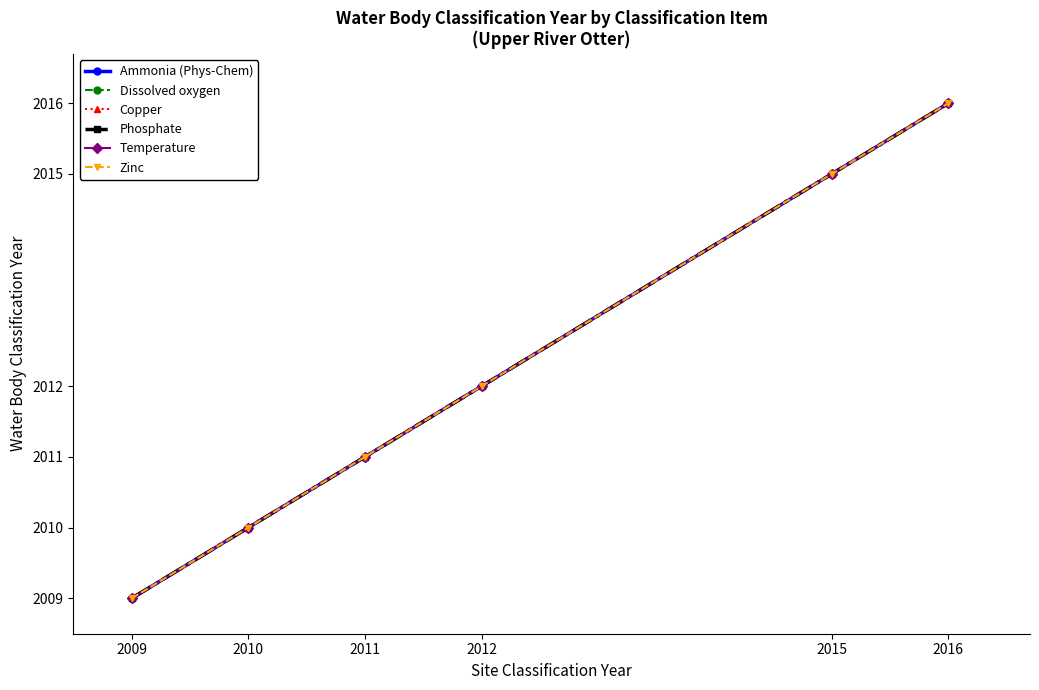

Is this an area chart (filled region under the line)?

No